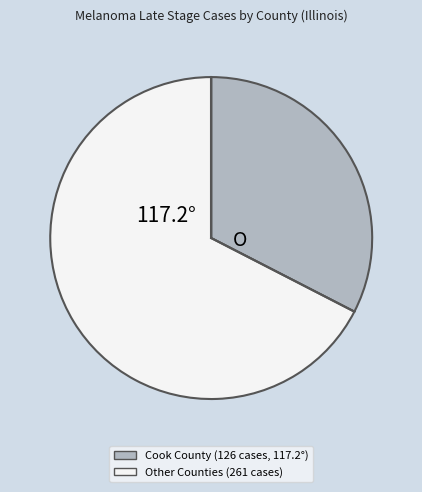

How many segments does this pie chart have?

2